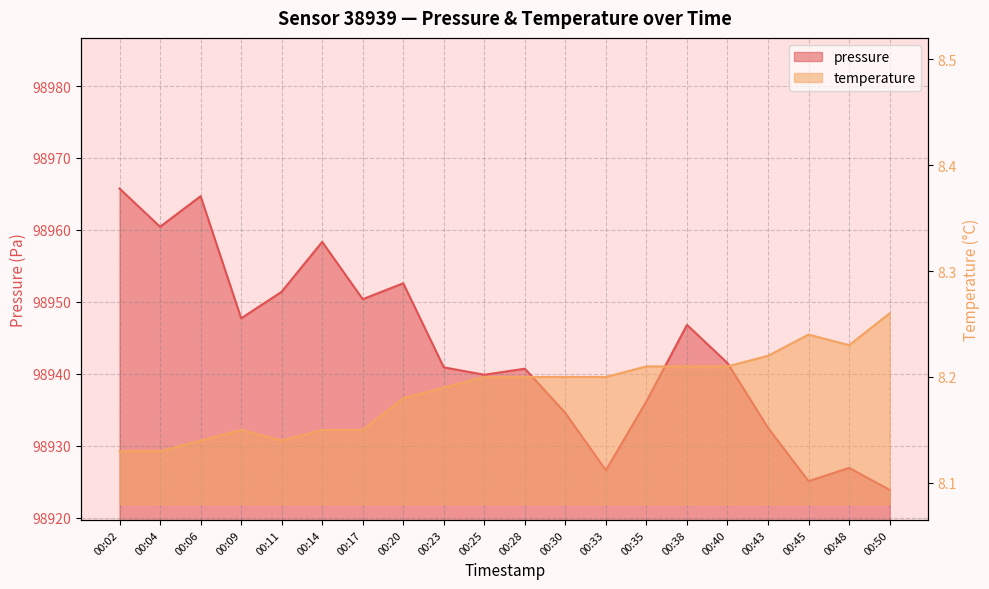

How many series are shown in this chart?

2